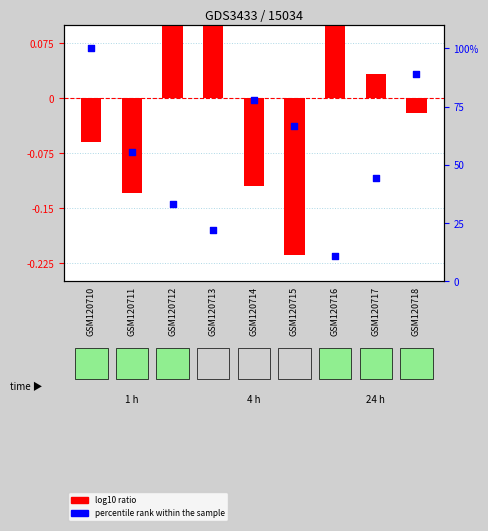

Which series contains the lowest Y value?

log10 ratio